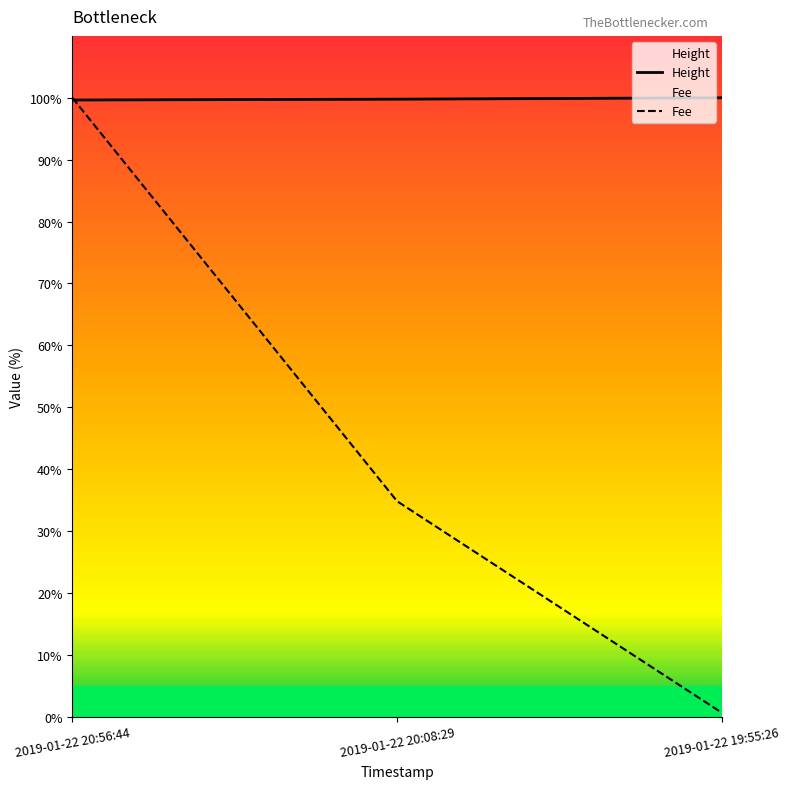

What are all the series names shown in the legend?

Fee, Height